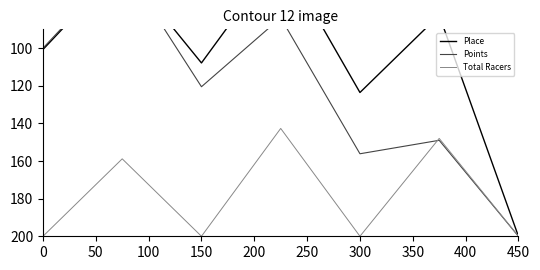

What is the highest value of the Total Racers series?

200.0